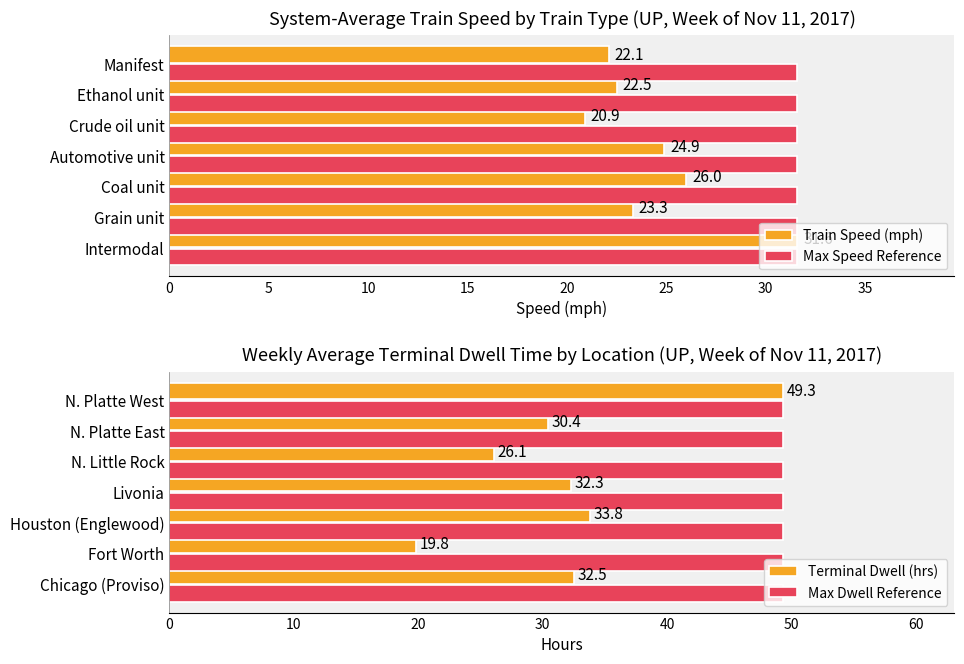

What is the sum of the Train Speed (mph) values at Automotive unit and Crude oil unit?

45.8